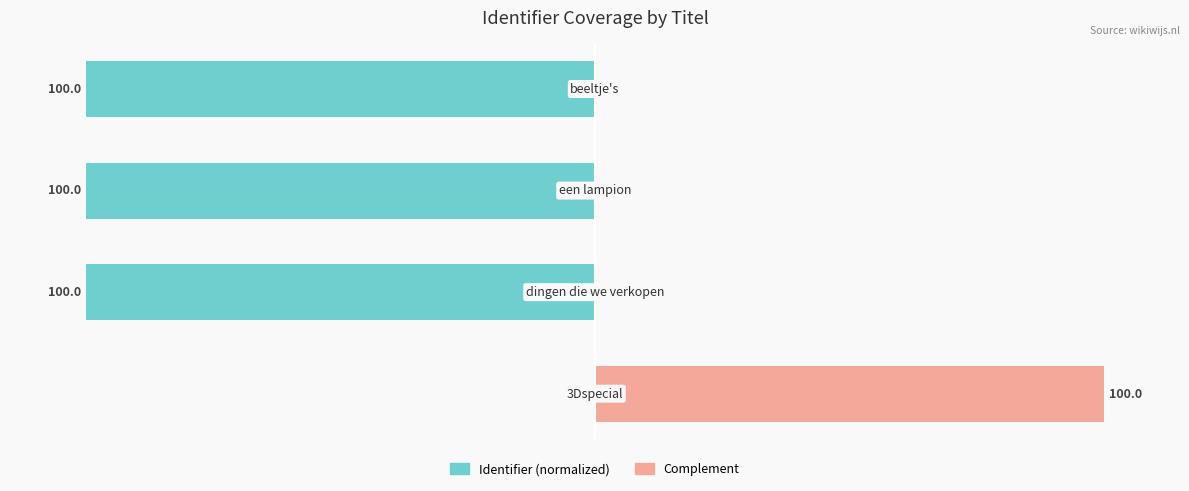

Which series changed the most between −100 and 0?

Identifier (normalized)